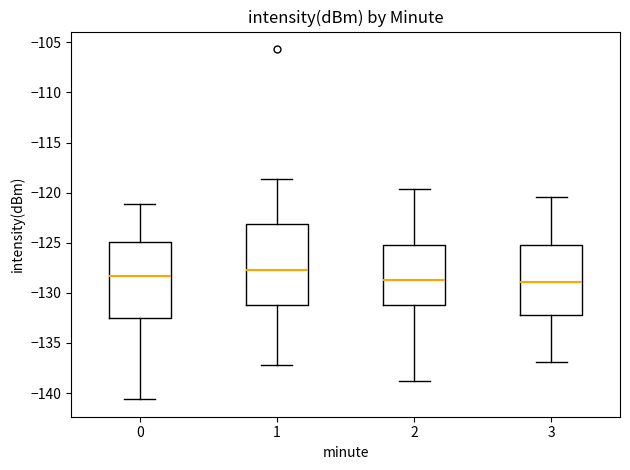

Reading left to right, read every box against the y-axis: the position of its median line, the range the box covers, and the ends of its whiskers. The values are not printed on the chart, so give them approximately, as read against the axis.

0: median -128.5, box -132.5 to -125.0, whiskers -140.5 to -121.0
1: median -128.0, box -131.0 to -123.0, whiskers -137.0 to -118.5
2: median -128.5, box -131.0 to -125.5, whiskers -139.0 to -119.5
3: median -129.0, box -132.0 to -125.0, whiskers -137.0 to -120.5